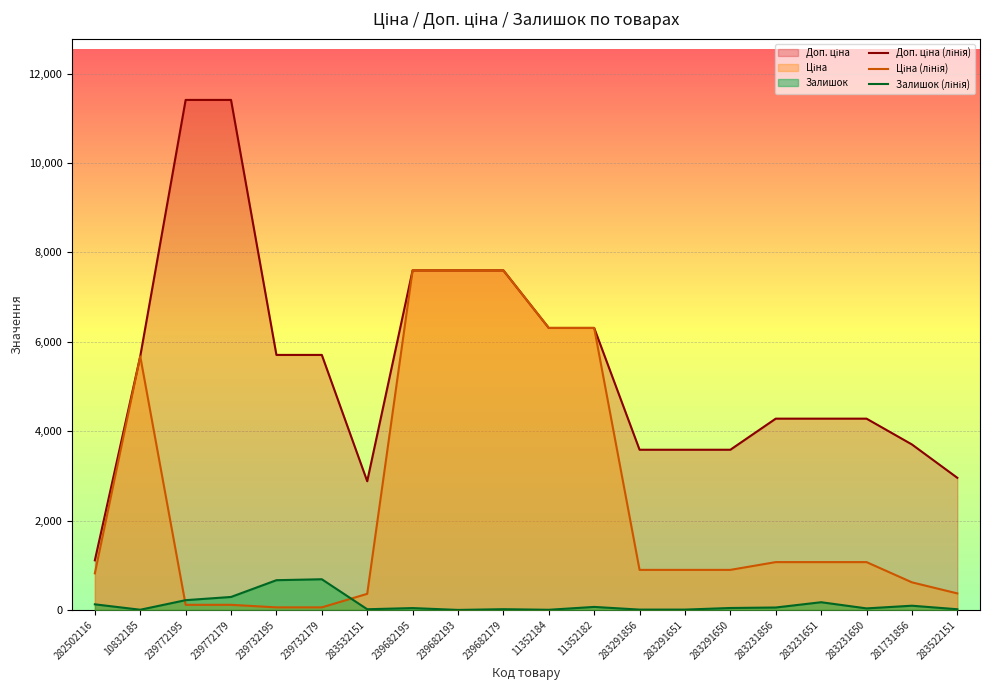

What is the sum of the Ціна (лінія) values at 239772195 and 283291856?

1010.0